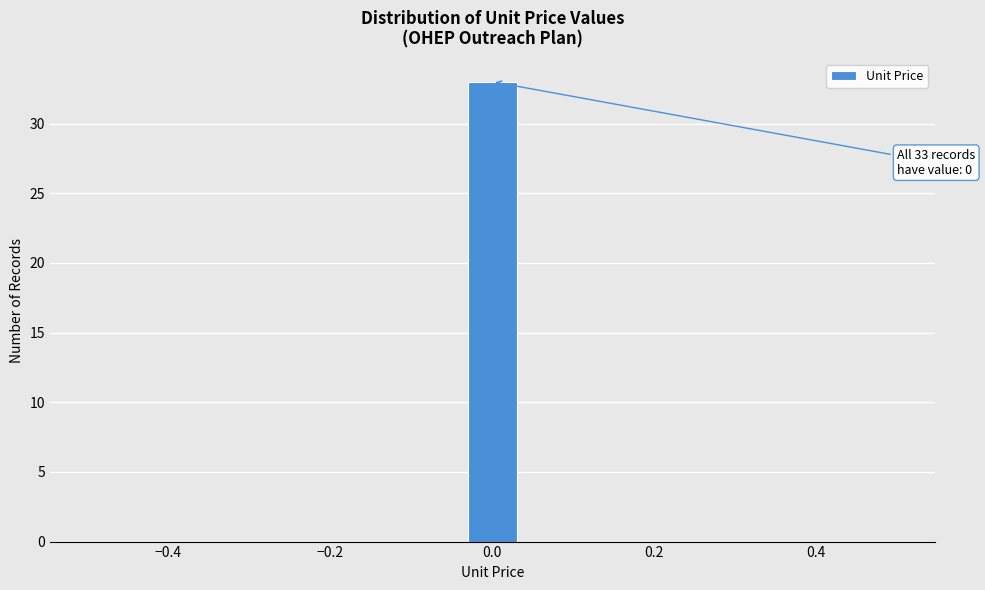

Read against the x-axis, roughly where is the centre of the tallest bar?

0.00